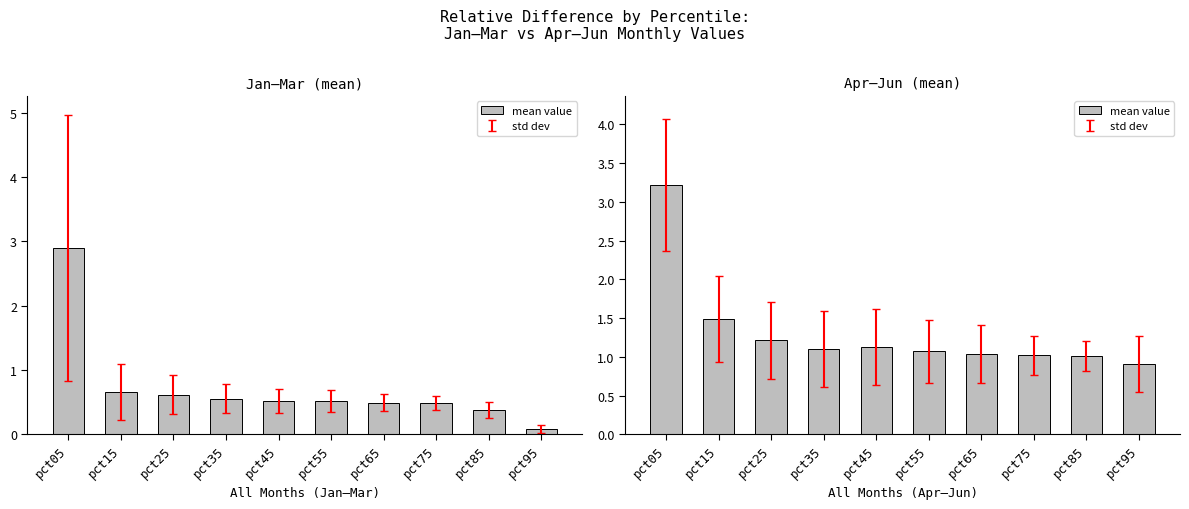

Rank the categories by value from lowest to highest.

pct95, pct85, pct75, pct65, pct55, pct35, pct45, pct25, pct15, pct05